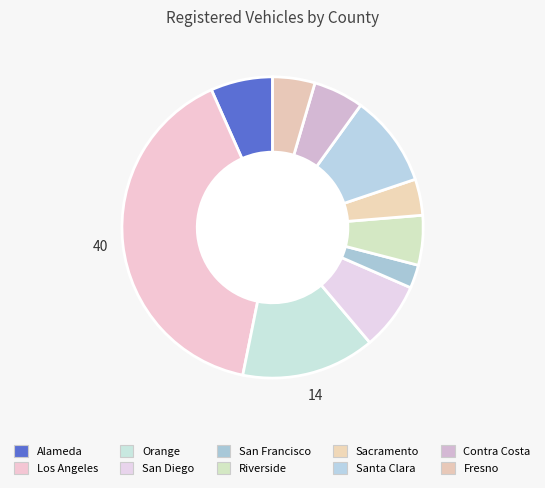

What is the largest slice in the pie chart?

Los Angeles